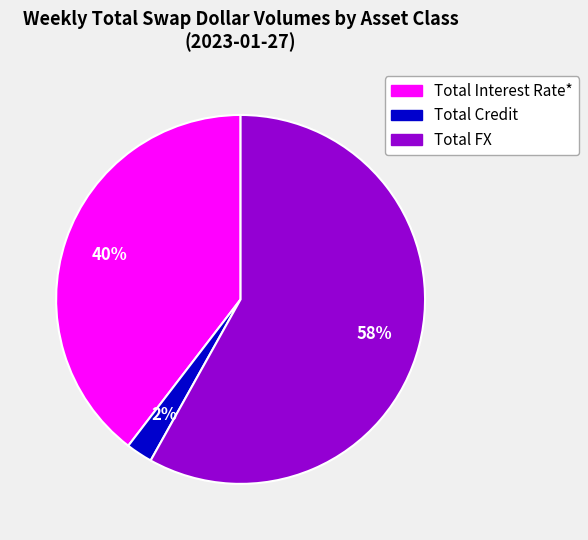

Which slice is the largest?

Total FX